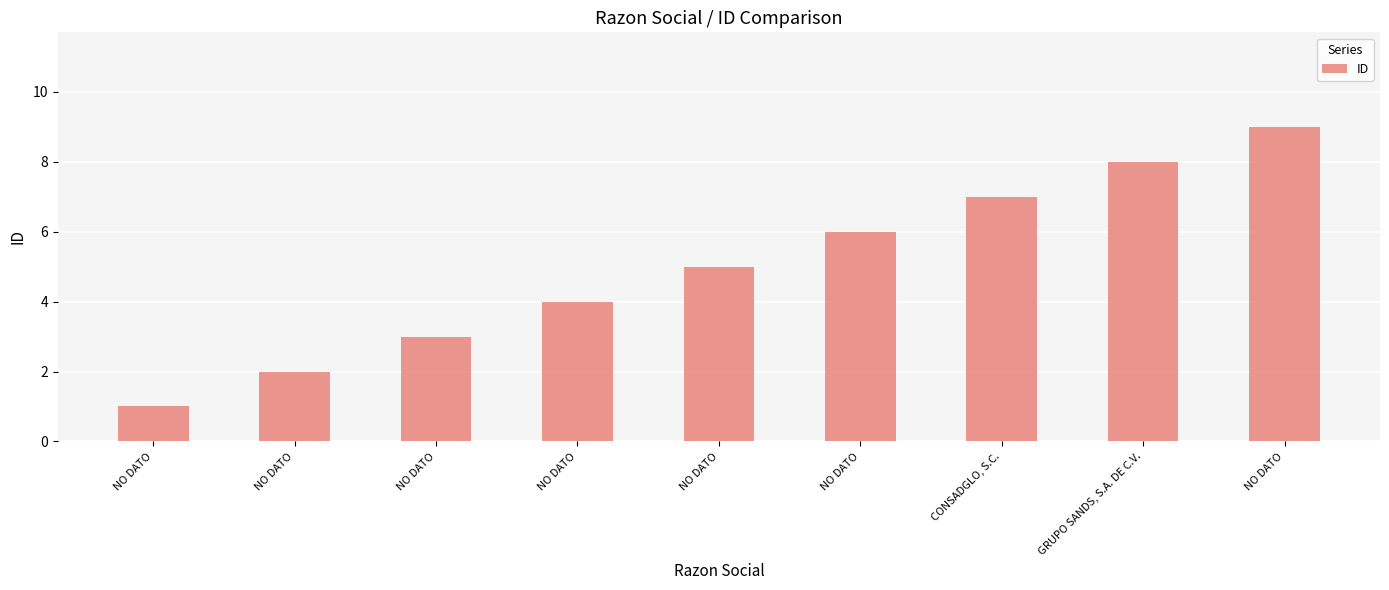

What is the difference between the values at NO DATO and NO DATO?

1